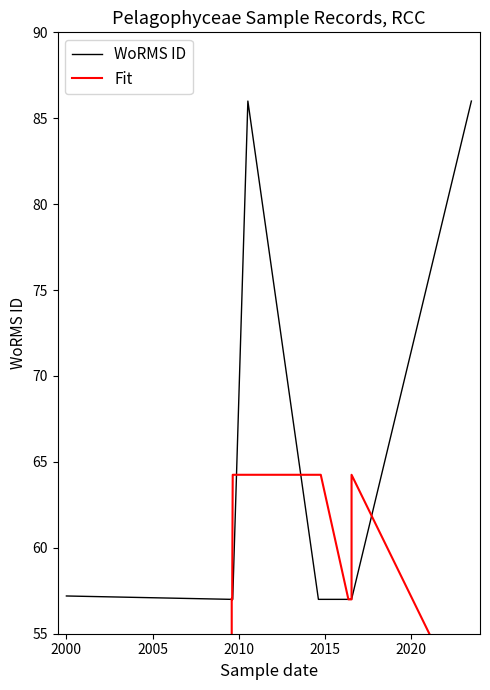

What is the value of the WoRMS ID point at the 5th from the left?

57.0